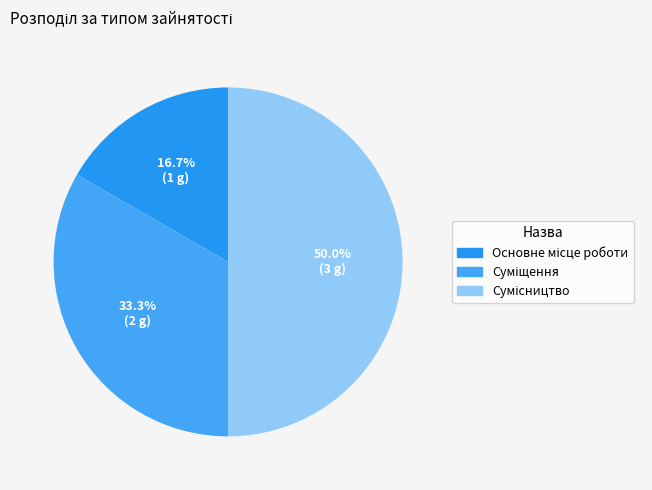

What is the total percentage of Суміщення and Сумісництво?

83.3%